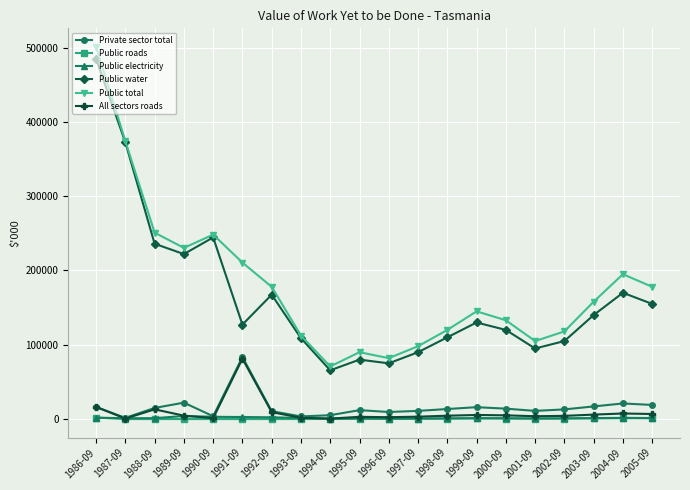

How many values in the Public electricity series are below 1216?

10